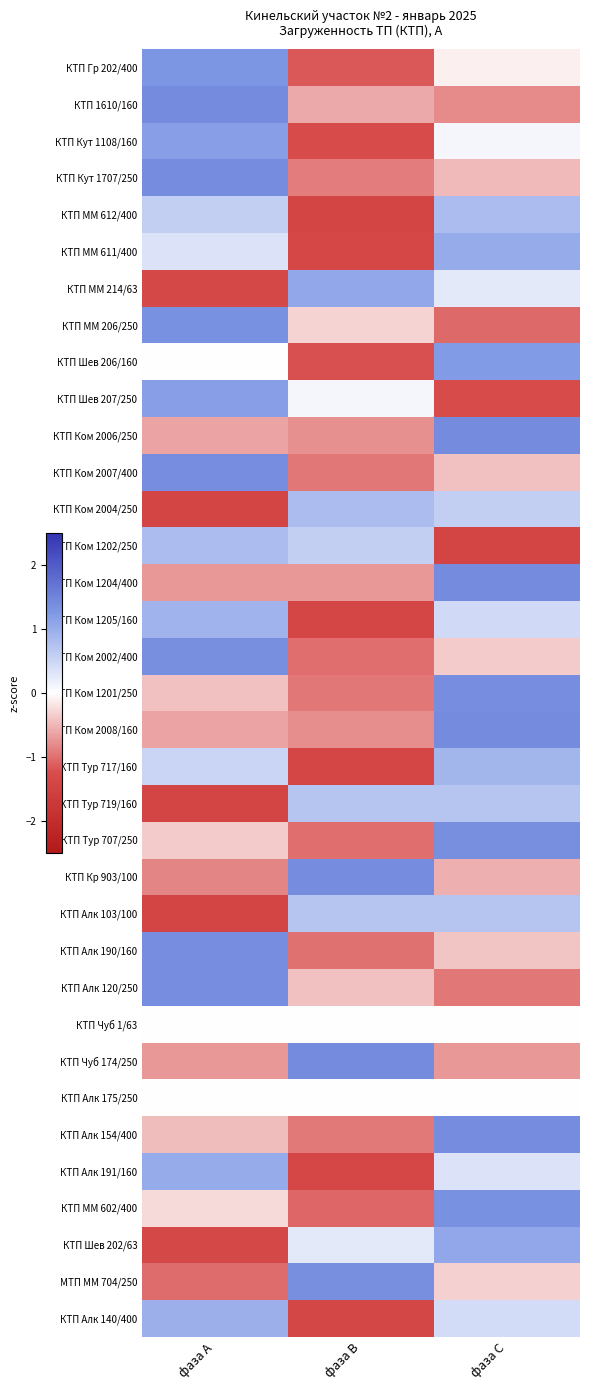

Reading left to right, list all the values displayed in this chart.

КТП Гр 202/400: фаза А=1.3	фаза В=-1.2	фаза С=-0.1
КТП 1610/160: фаза А=1.4	фаза В=-0.6	фаза С=-0.8
КТП Кут 1108/160: фаза А=1.2	фаза В=-1.3	фаза С=0.1
КТП Кут 1707/250: фаза А=1.4	фаза В=-0.9	фаза С=-0.5
КТП ММ 612/400: фаза А=0.6	фаза В=-1.4	фаза С=0.8
КТП ММ 611/400: фаза А=0.3	фаза В=-1.4	фаза С=1.0
КТП ММ 214/63: фаза А=-1.3	фаза В=1.1	фаза С=0.3
КТП ММ 206/250: фаза А=1.3	фаза В=-0.3	фаза С=-1.0
КТП Шев 206/160: фаза А=0.0	фаза В=-1.2	фаза С=1.2
КТП Шев 207/250: фаза А=1.2	фаза В=0.1	фаза С=-1.3
КТП Ком 2006/250: фаза А=-0.6	фаза В=-0.8	фаза С=1.4
КТП Ком 2007/400: фаза А=1.4	фаза В=-1.0	фаза С=-0.4
КТП Ком 2004/250: фаза А=-1.4	фаза В=0.8	фаза С=0.6
КТП Ком 1202/250: фаза А=0.8	фаза В=0.6	фаза С=-1.4
КТП Ком 1204/400: фаза А=-0.7	фаза В=-0.7	фаза С=1.4
КТП Ком 1205/160: фаза А=0.9	фаза В=-1.4	фаза С=0.5
КТП Ком 2002/400: фаза А=1.4	фаза В=-1.0	фаза С=-0.4
КТП Ком 1201/250: фаза А=-0.4	фаза В=-1.0	фаза С=1.4
КТП Ком 2008/160: фаза А=-0.6	фаза В=-0.8	фаза С=1.4
КТП Тур 717/160: фаза А=0.5	фаза В=-1.4	фаза С=0.9
КТП Тур 719/160: фаза А=-1.4	фаза В=0.7	фаза С=0.7
КТП Тур 707/250: фаза А=-0.4	фаза В=-1.0	фаза С=1.4
КТП Кр 903/100: фаза А=-0.9	фаза В=1.4	фаза С=-0.6
КТП Алк 103/100: фаза А=-1.4	фаза В=0.7	фаза С=0.7
КТП Алк 190/160: фаза А=1.4	фаза В=-1.0	фаза С=-0.4
КТП Алк 120/250: фаза А=1.4	фаза В=-0.4	фаза С=-1.0
КТП Чуб 1/63: фаза А=0.0	фаза В=0.0	фаза С=0.0
КТП Чуб 174/250: фаза А=-0.7	фаза В=1.4	фаза С=-0.7
КТП Алк 175/250: фаза А=0.0	фаза В=0.0	фаза С=0.0
КТП Алк 154/400: фаза А=-0.5	фаза В=-0.9	фаза С=1.4
КТП Алк 191/160: фаза А=1.0	фаза В=-1.4	фаза С=0.3
КТП ММ 602/400: фаза А=-0.3	фаза В=-1.1	фаза С=1.3
КТП Шев 202/63: фаза А=-1.3	фаза В=0.3	фаза С=1.1
МТП ММ 704/250: фаза А=-1.0	фаза В=1.4	фаза С=-0.3
КТП Алк 140/400: фаза А=1.0	фаза В=-1.4	фаза С=0.4